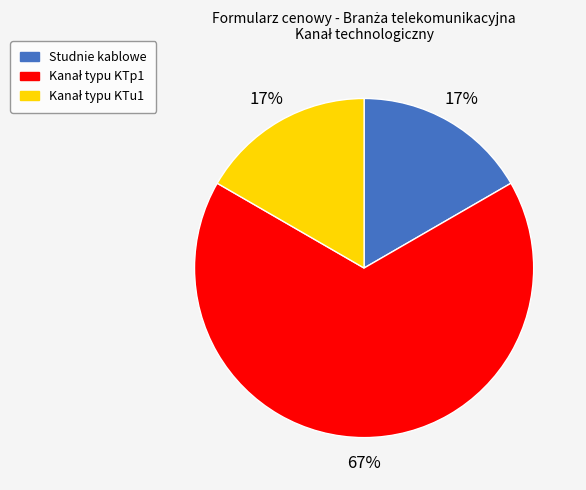

Is there any slice that represents more than half of the pie?

Yes